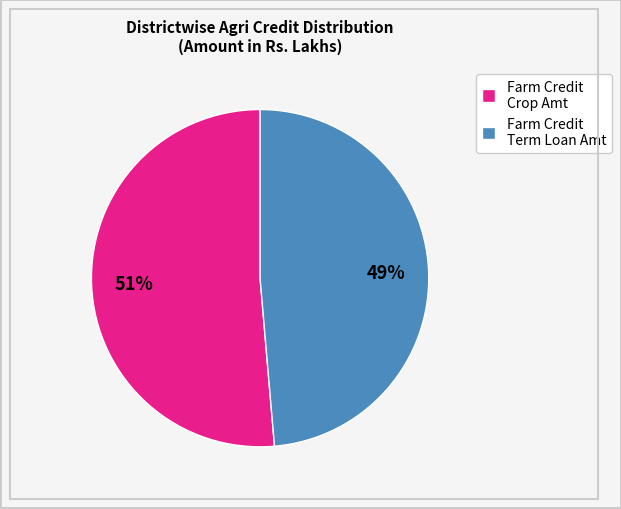

To the nearest percent, what is the combined percentage of Farm Credit Crop Amt and Farm Credit Term Loan Amt?

100%